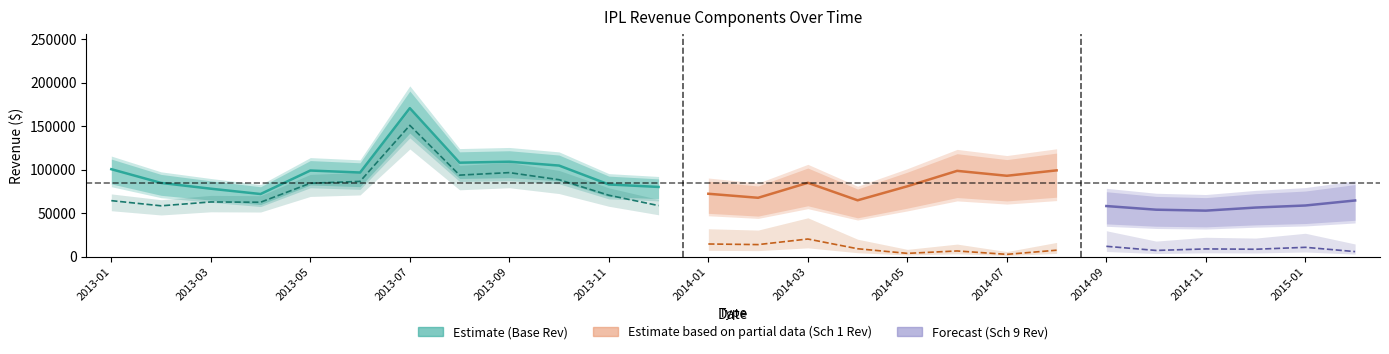

What is the difference between the maximum and minimum values in the Base Transmission Revenue series?

117837.3